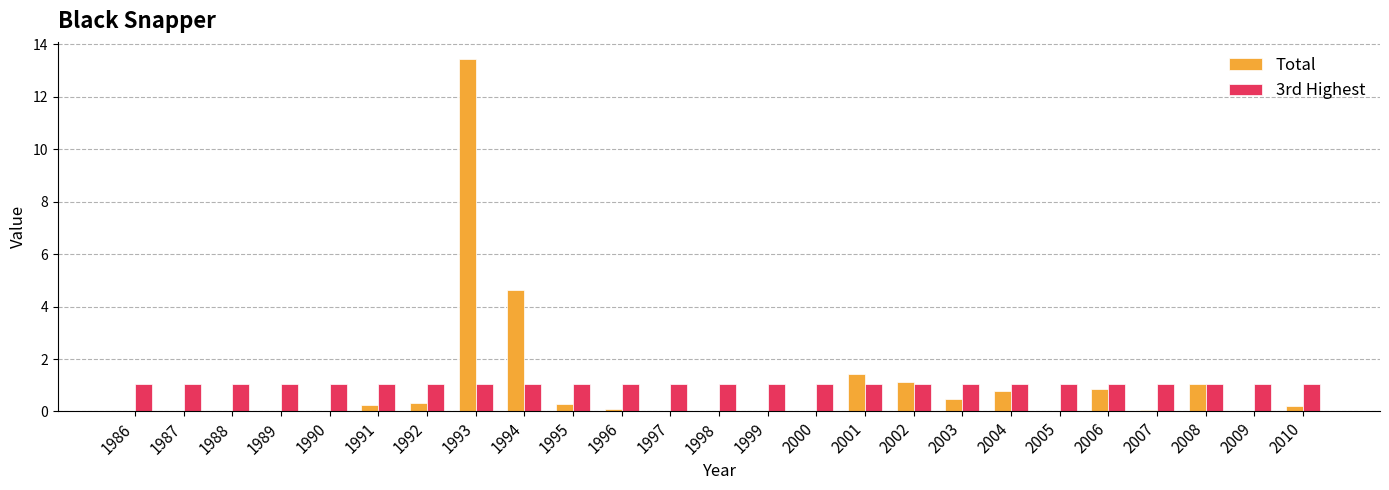

True or false: Total has a value of 0.1 at 1996.

True